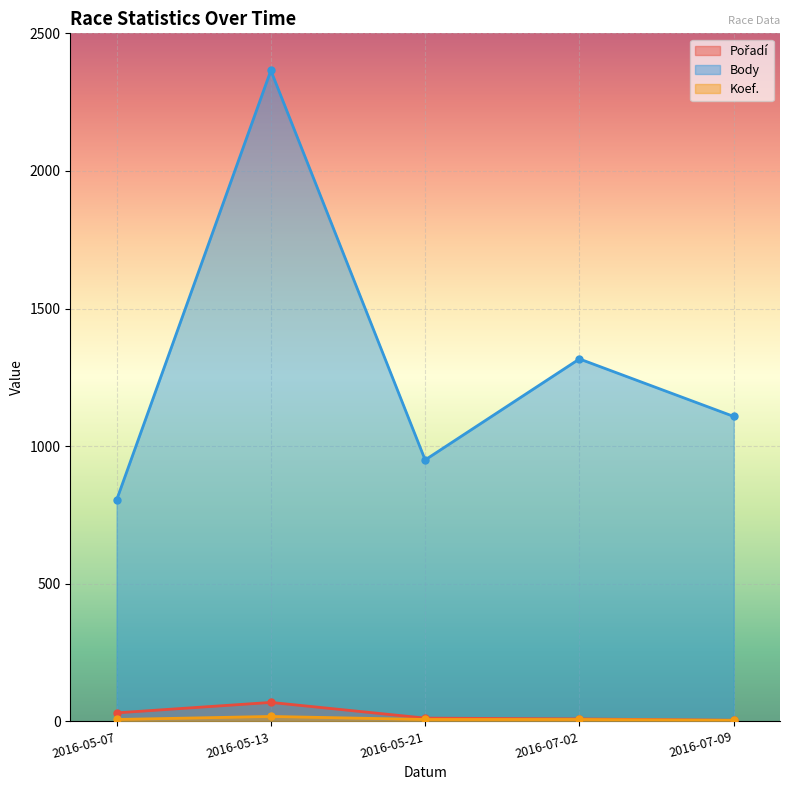

The Pořadí series shows 4 at 2016-07-09. True or false?

True